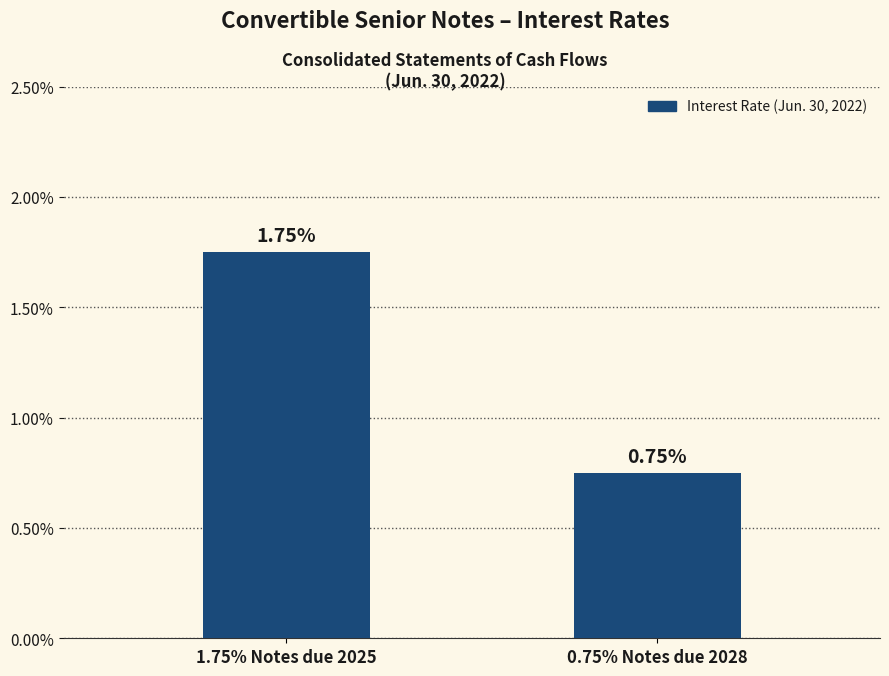

Rank the categories by value from lowest to highest.

0.75% Notes due 2028, 1.75% Notes due 2025